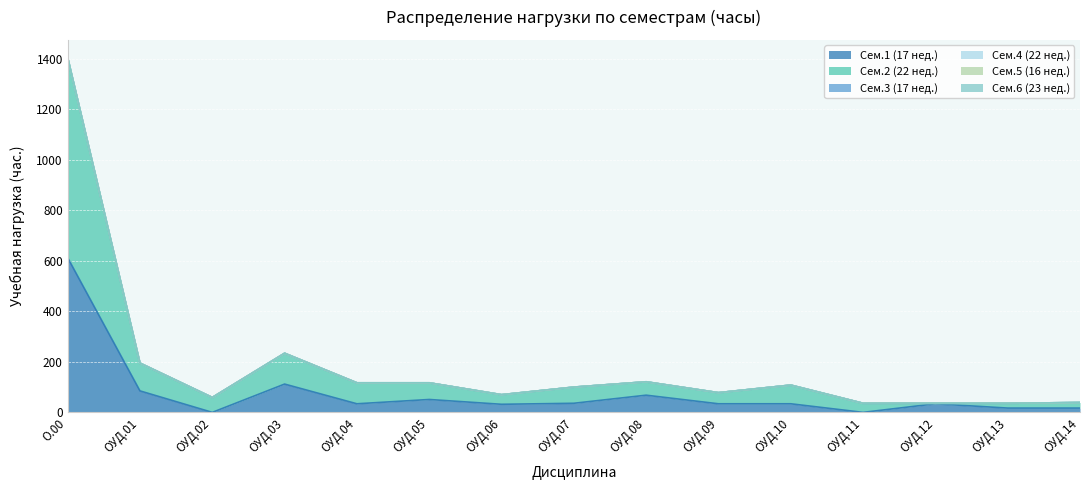

What are all the series names shown in the legend?

Сем.1 (17 нед.), Сем.2 (22 нед.), Сем.3 (17 нед.), Сем.4 (22 нед.), Сем.5 (16 нед.), Сем.6 (23 нед.)